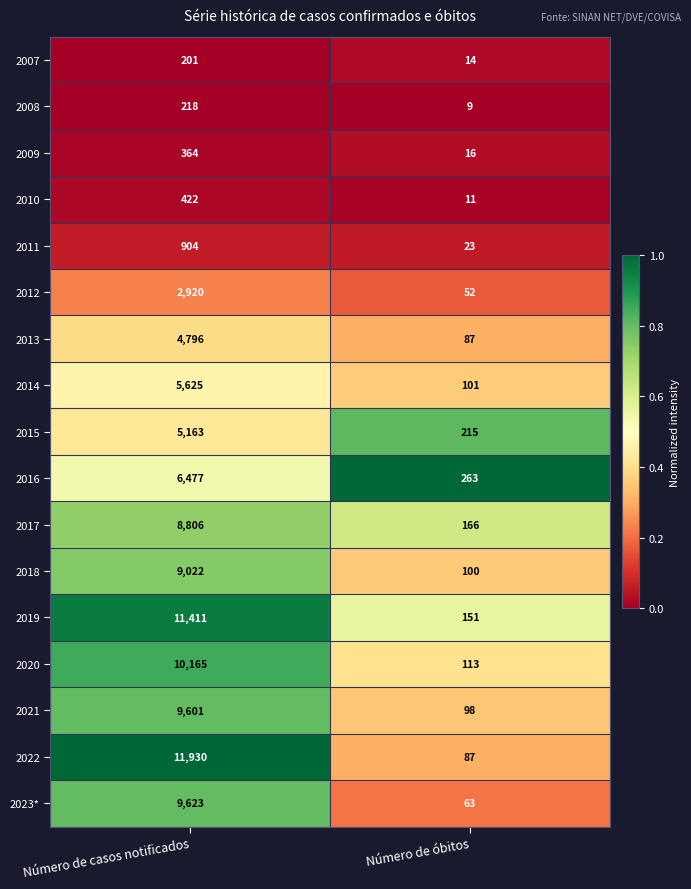

Which label corresponds to the smallest value in the chart?

Número de óbitos